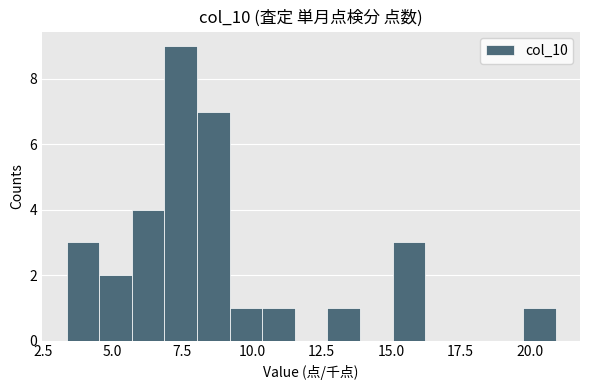

Around what value on the x-axis is the tallest bar? Give the approximate position of its centre, as read against the axis.

7.5